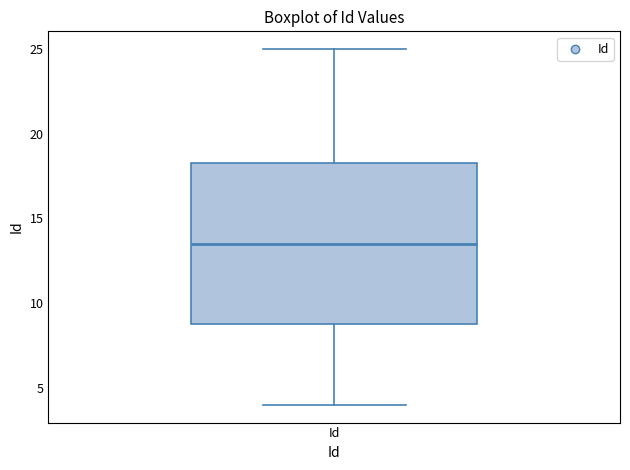

Where is the upper edge of the box for Id on the y-axis? The values are not printed on the chart, so give them approximately, as read against the axis.

18.5